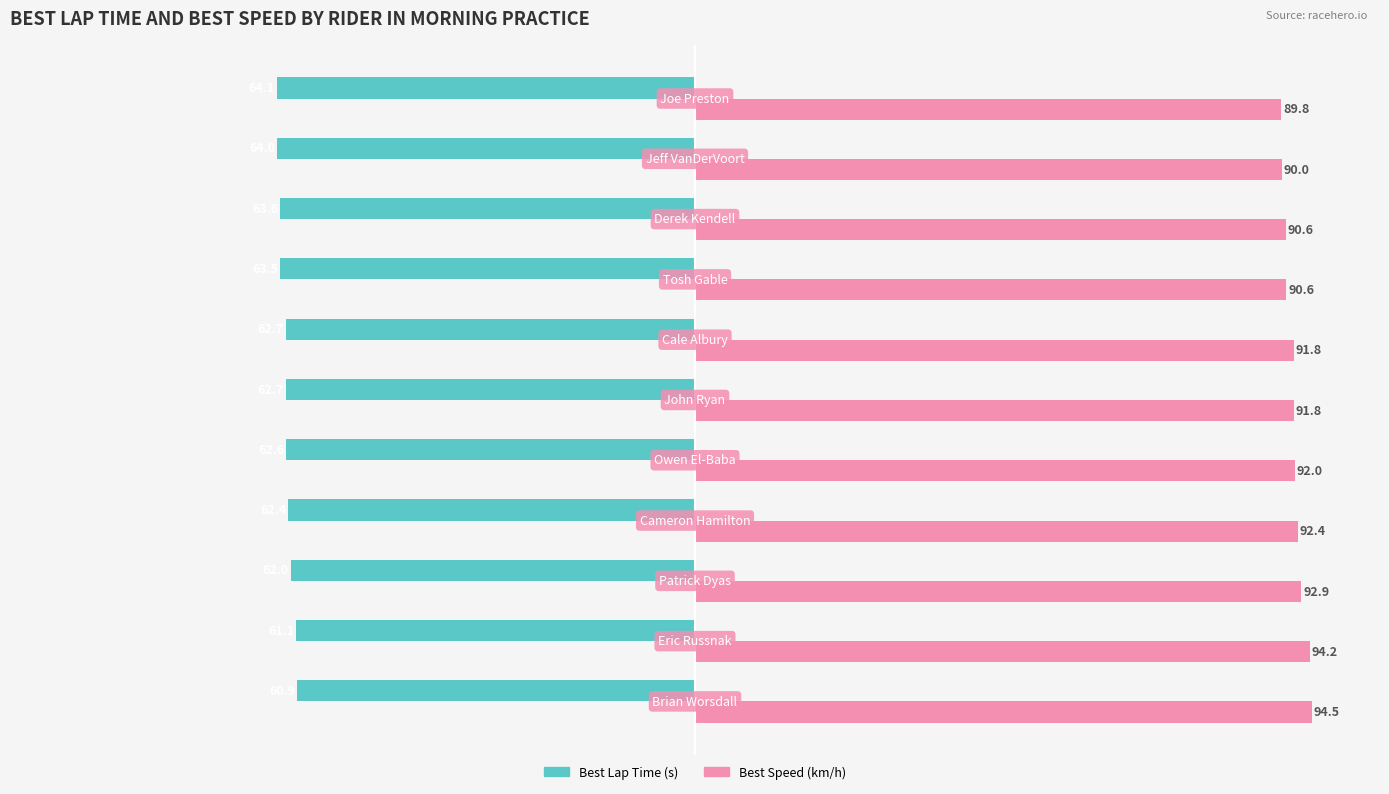

What is the greatest value displayed?

94.5